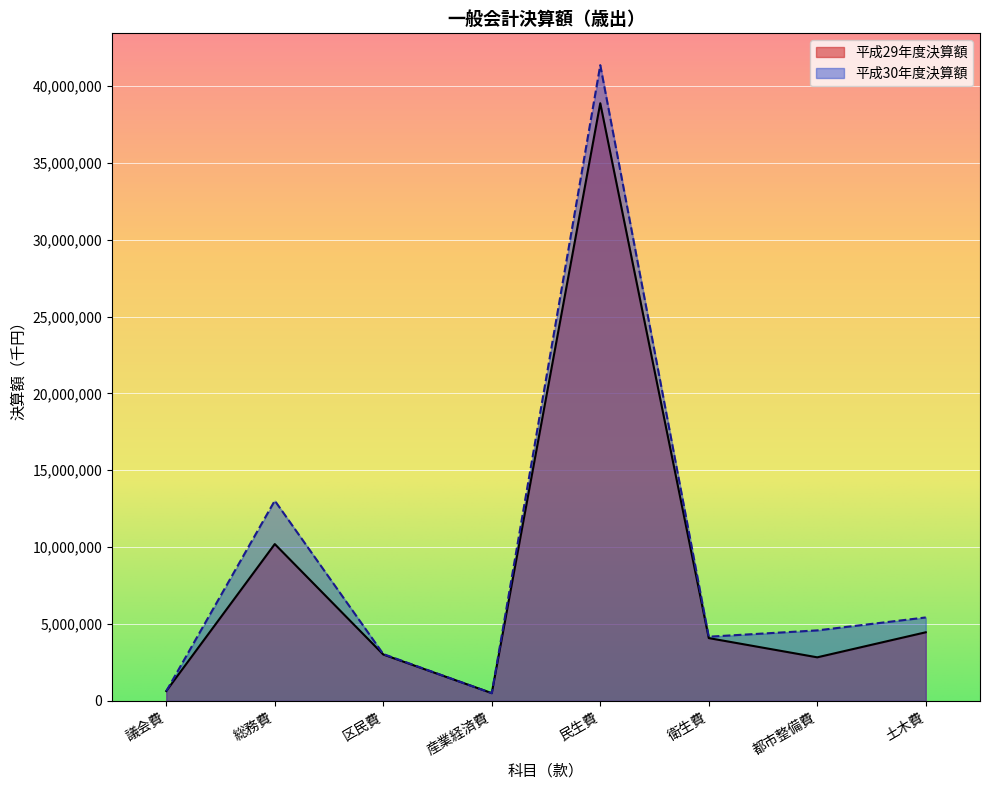

What is the average value of the 平成30年度決算額 series?

9093735